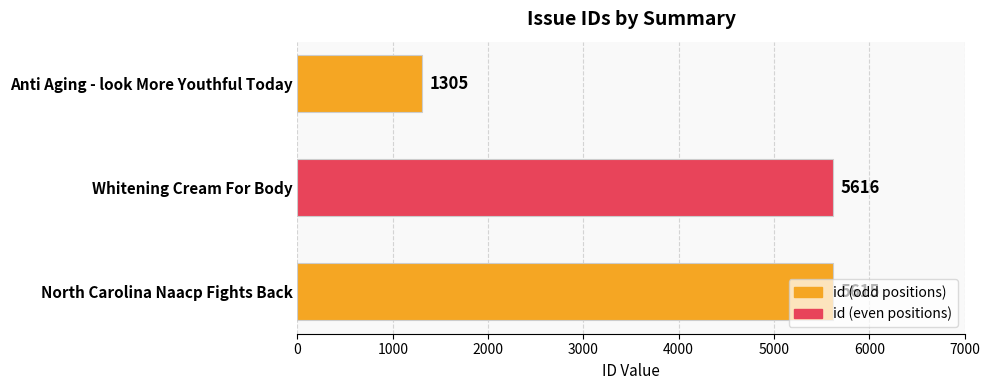

What is the approximate value at Anti Aging - look More Youthful Today, to the nearest 100?

1300